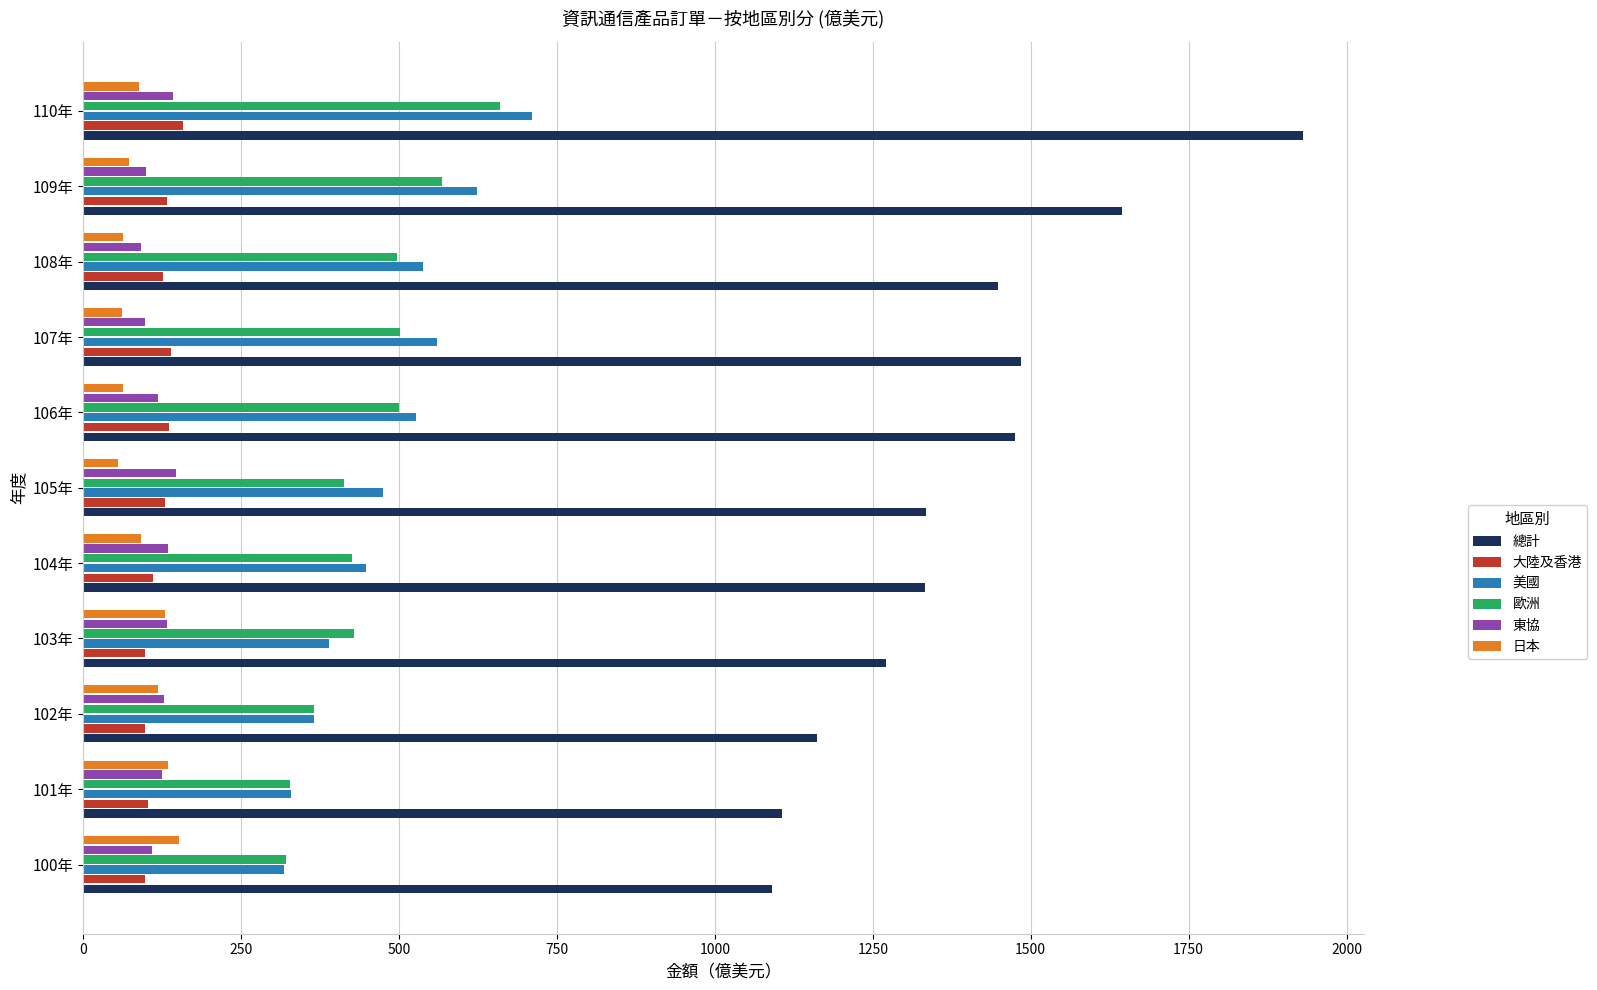

What is the greatest value displayed?

1930.7